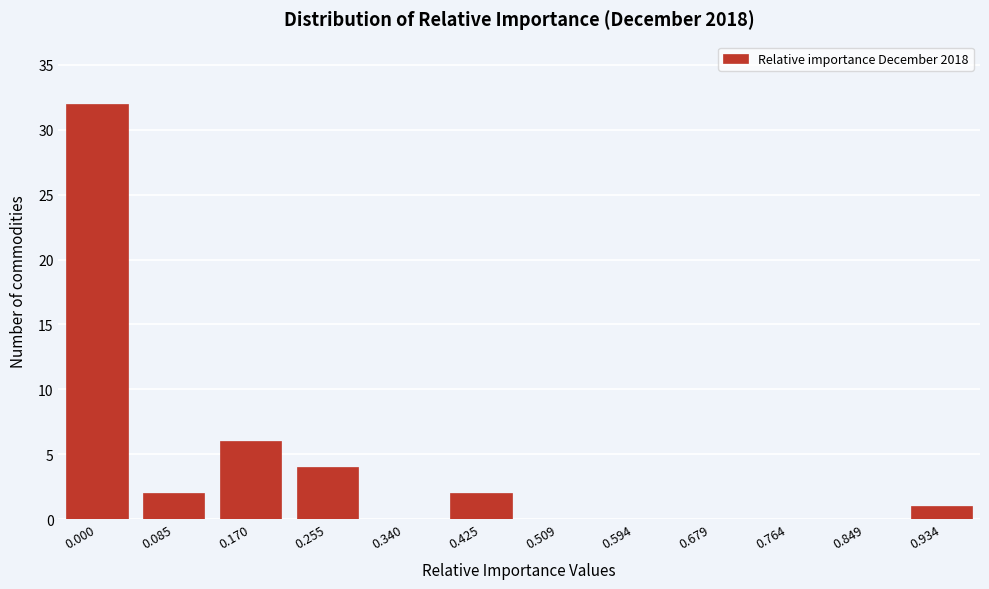

Reading left to right, list all the values displayed in this chart.

0.000=32	0.085=2	0.170=6	0.255=4	0.340=0	0.425=2	0.509=0	0.594=0	0.679=0	0.764=0	0.849=0	0.934=1